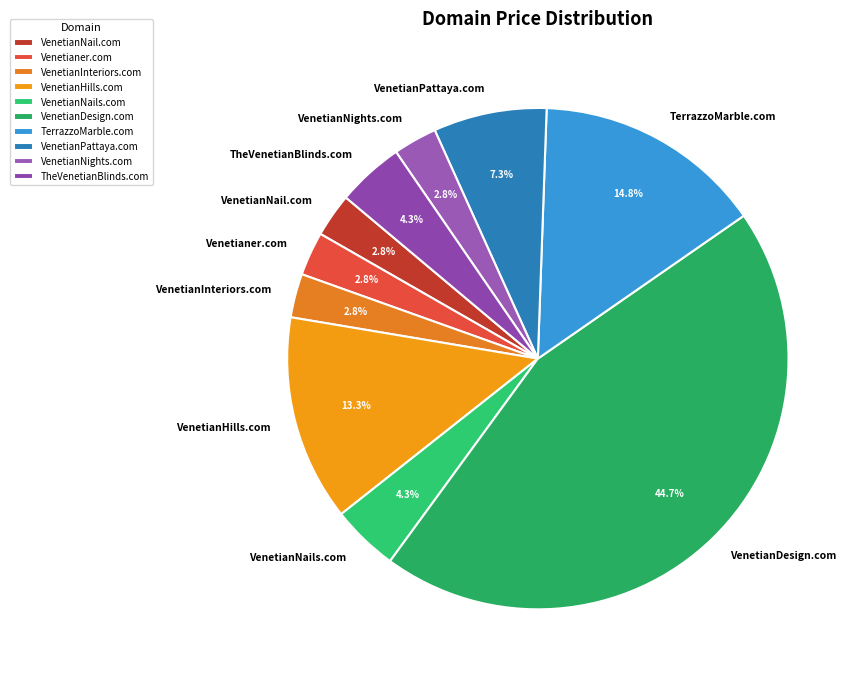

Which slice is the largest?

VenetianDesign.com